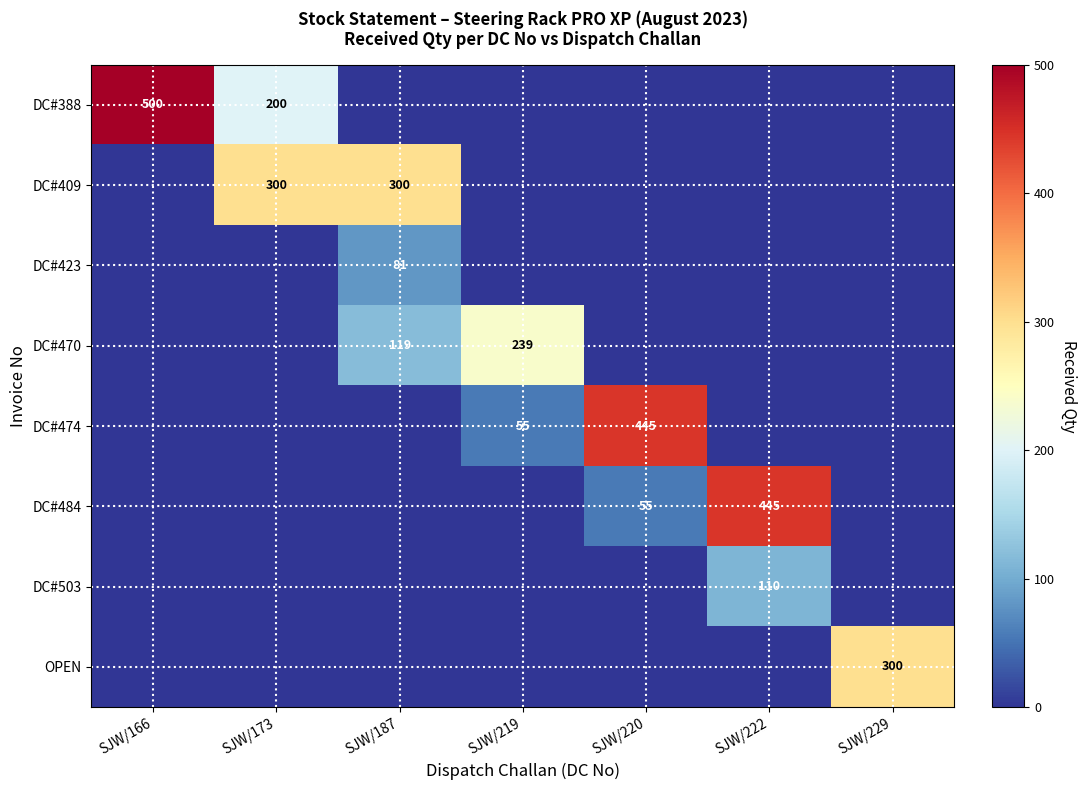

Count the DC#470 values in the range 0 to 119.

6